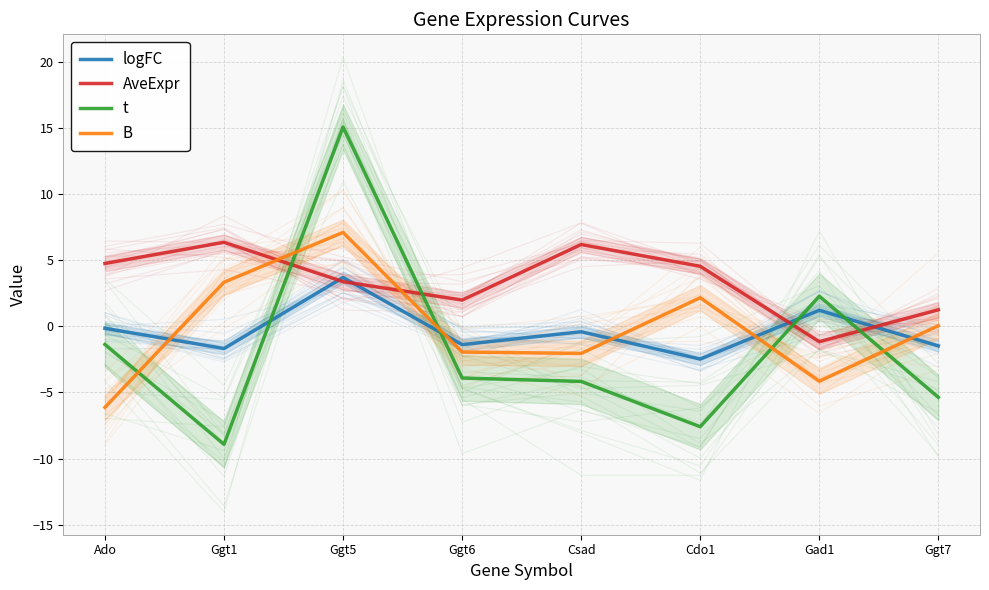

At Cdo1, list the series in order from smallest to largest.

t, logFC, B, AveExpr